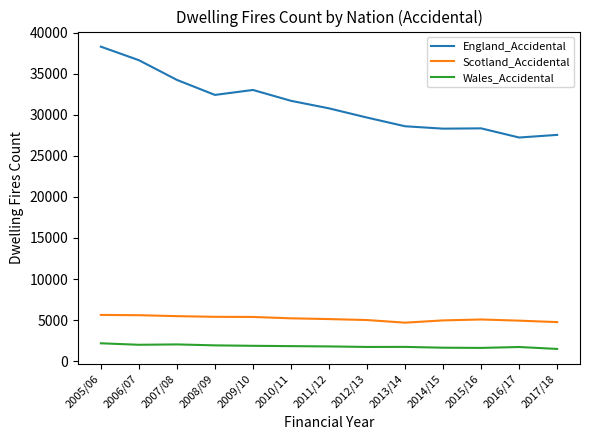

What are all the series names shown in the legend?

England_Accidental, Scotland_Accidental, Wales_Accidental